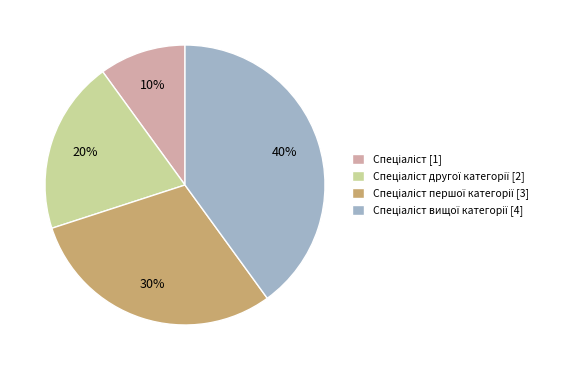

How many segments does this pie chart have?

4